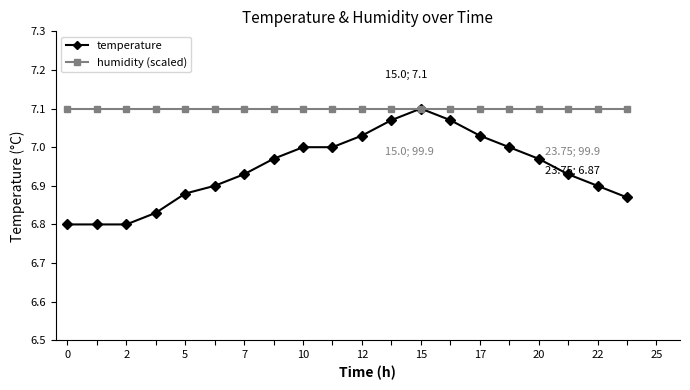

Which series has the largest range (max minus min)?

temperature